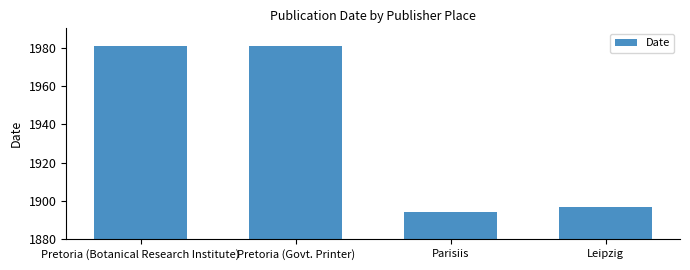

Where is the data nearest to the value 1937?

Leipzig